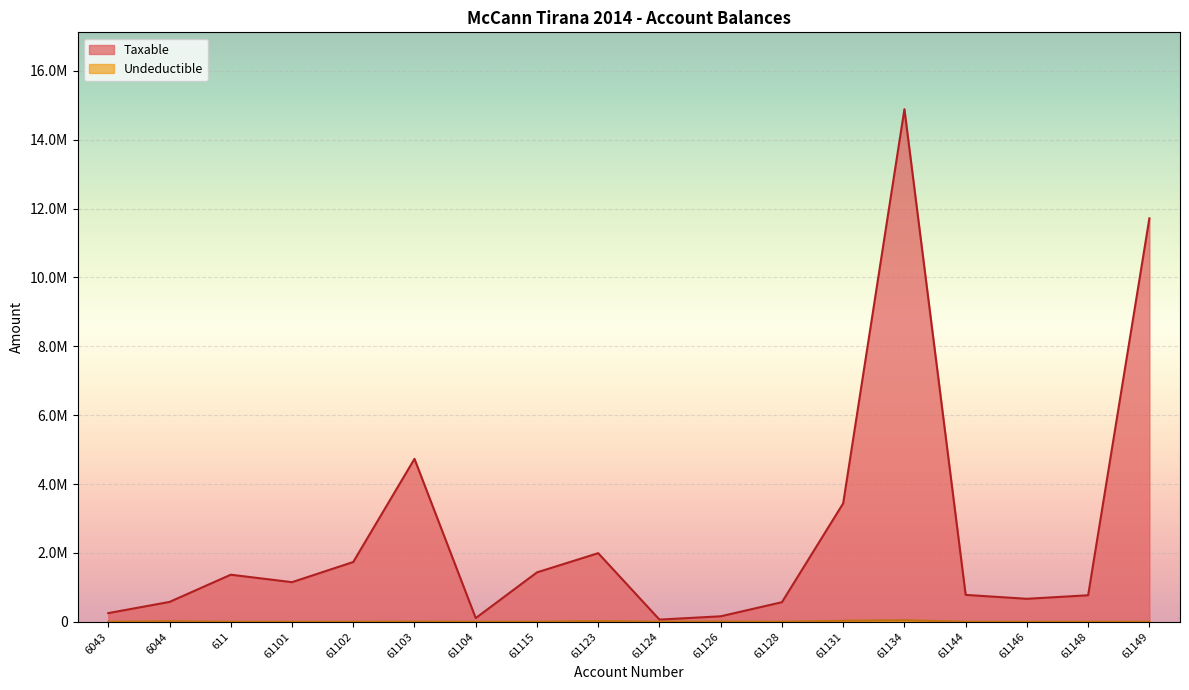

Reading left to right, transcribe all the data shown in this chart.

Taxable: 250227.1	575296.9	1366068.5	1149043.7	1735151.5	4731146.9	105900.0	1433753.2	1991862.2	61813.2	157990.0	567460.5	3437988.5	14887859.8	779642.1	666085.5	769080.9	11717876.6
Undeductible: 0.0	12822.0	0.0	0.0	0.0	3920.0	0.0	250.0	18500.0	0.0	5100.0	0.0	28000.0	43299.0	0.0	0.0	0.0	0.0